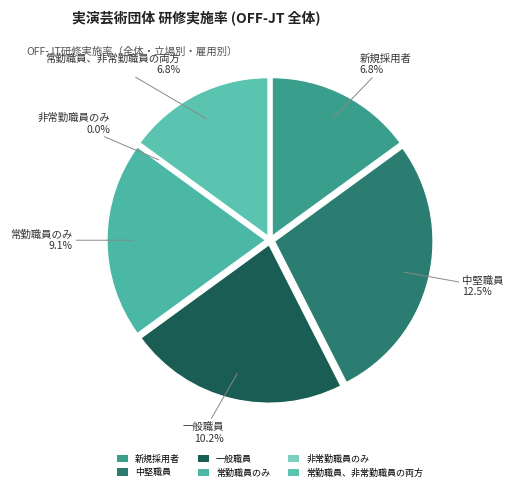

True or false: 中堅職員 accounts for 28% of the total.

True